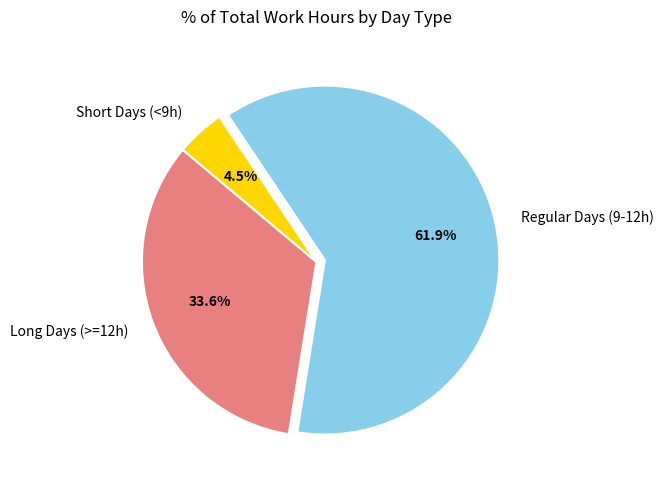

Which slice represents more than half of the pie?

Regular Days (9-12h)